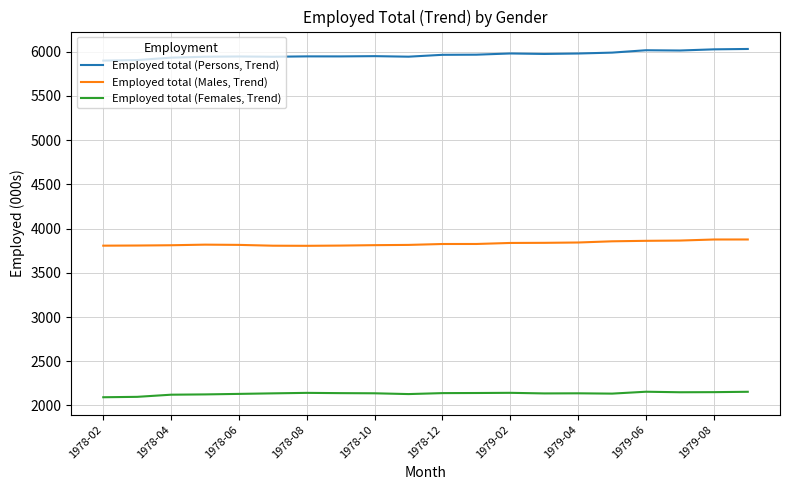

What is the maximum value shown in the chart?

6031.1